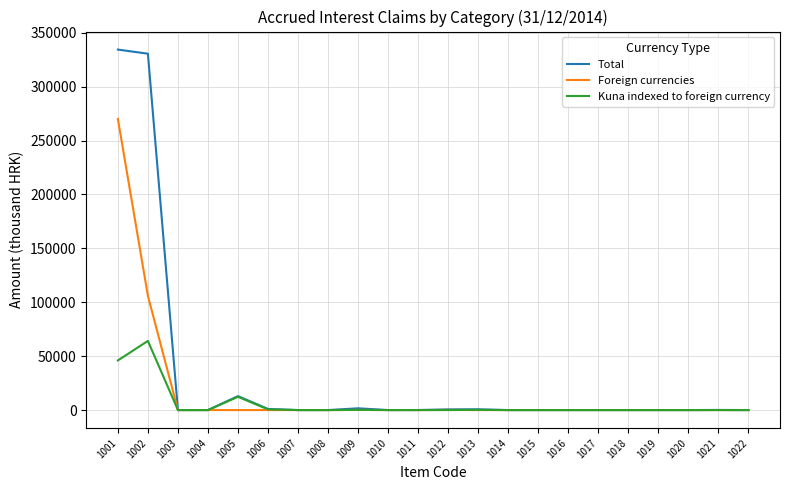

What is the sum of all Kuna indexed to foreign currency values?

123507